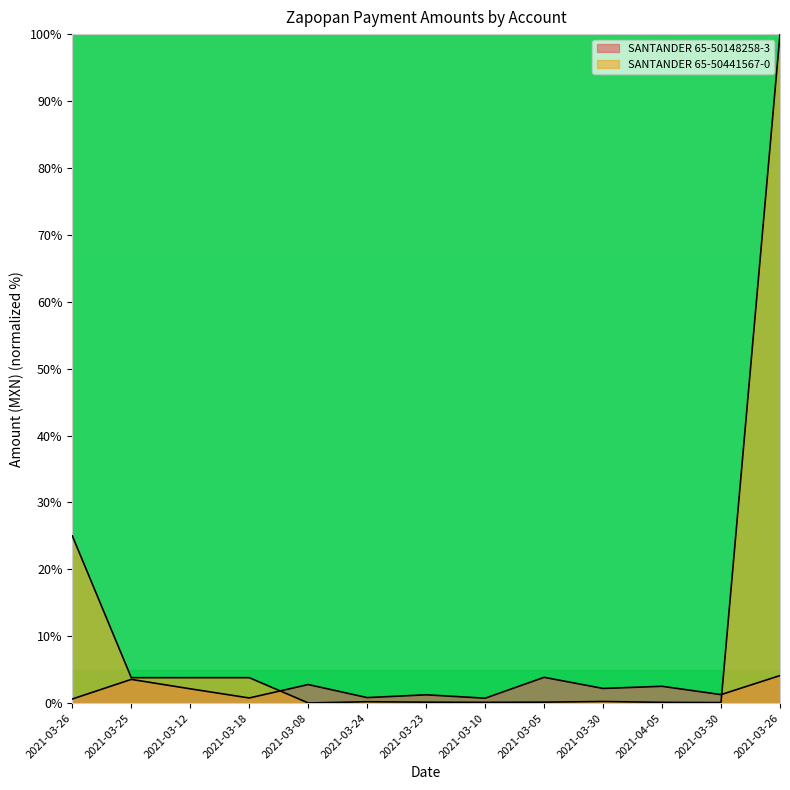

List the labels in order of SANTANDER 65-50441567-0 value, smallest first.

2021-03-08, 2021-03-30, 2021-03-10, 2021-04-05, 2021-03-23, 2021-03-05, 2021-03-24, 2021-03-30, 2021-03-25, 2021-03-12, 2021-03-18, 2021-03-26, 2021-03-26